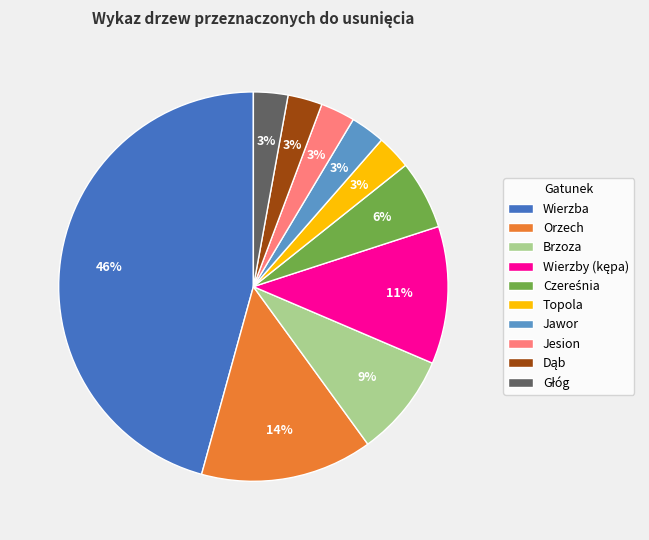

To the nearest percent, what portion does Jawor represent?

3%